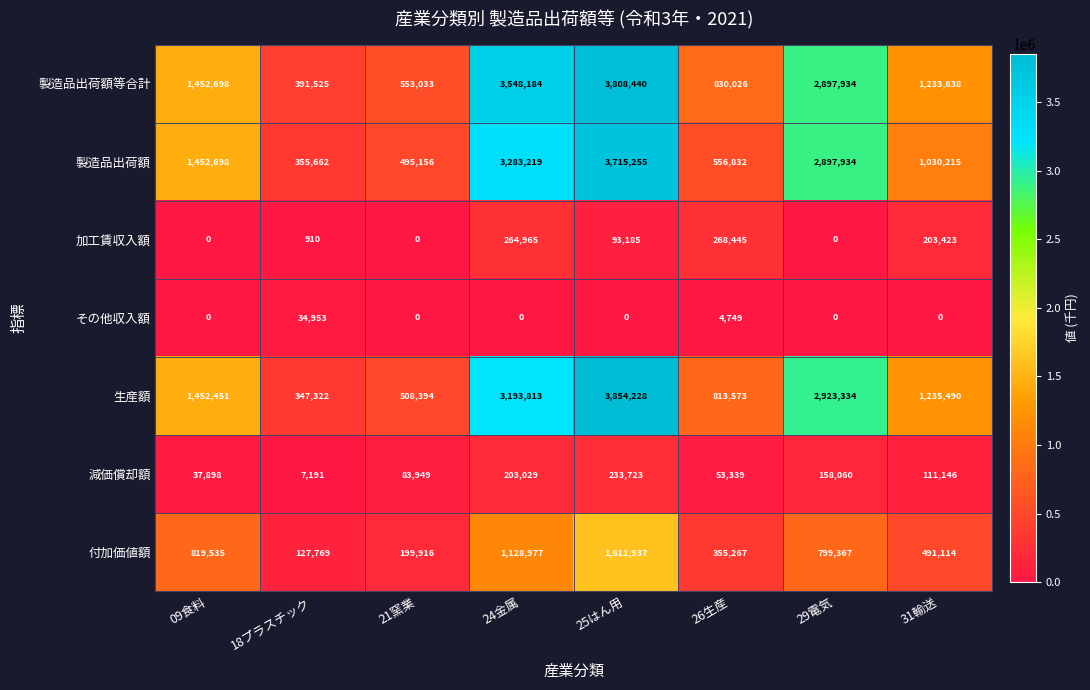

Where is 製造品出荷額 nearest to the value 2035458?

09食料